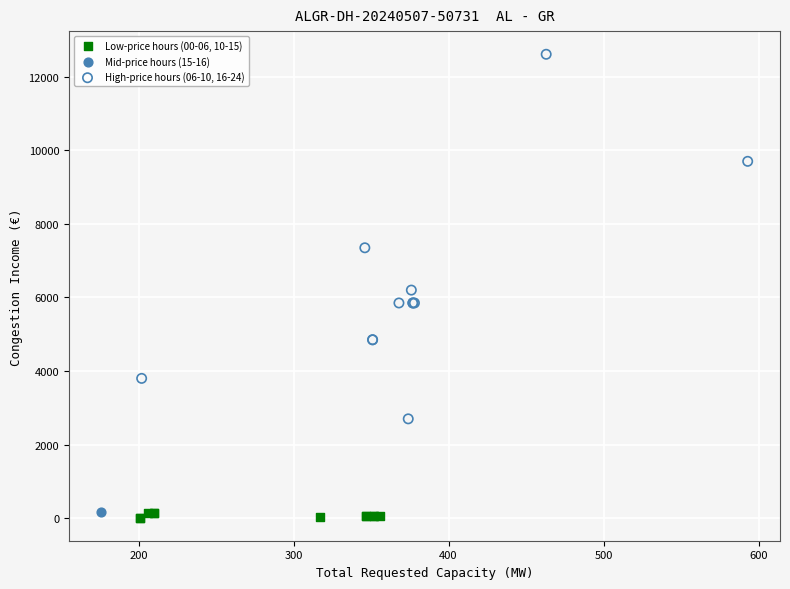

Which series contains the lowest Y value?

Low-price hours (00-06, 10-15)